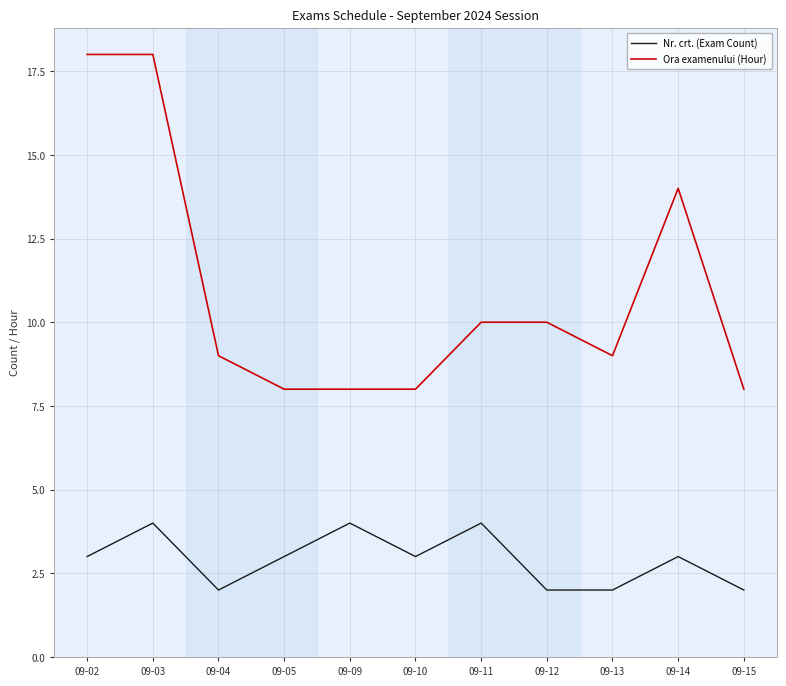

Is the value of Nr. crt. (Exam Count) at 09-04 greater than the value of Ora examenului (Hour) at 09-11?

No